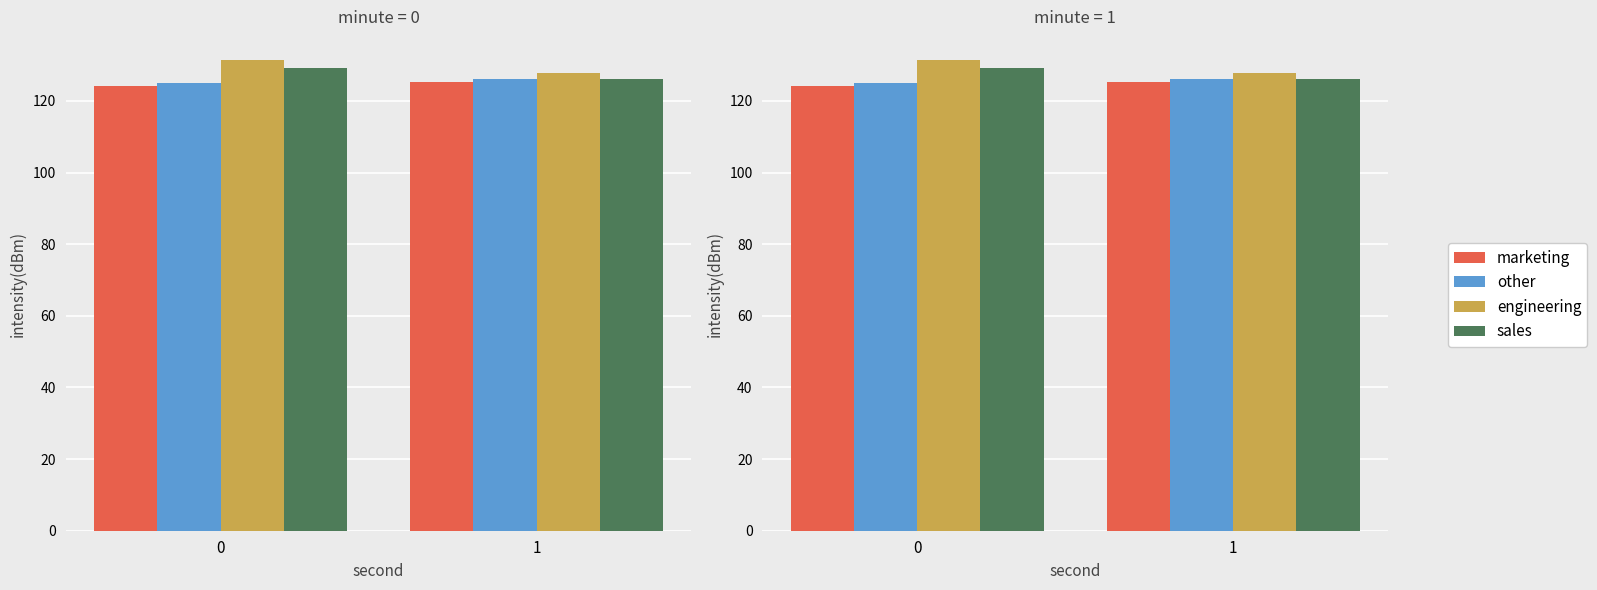

How many data points in marketing are less than 125?

1